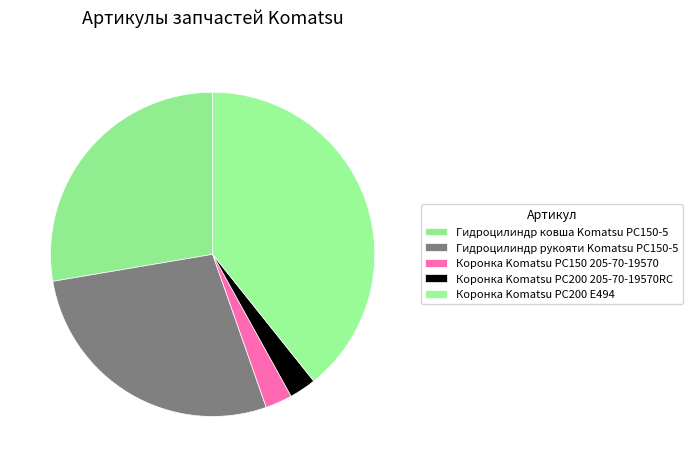

How many segments does this pie chart have?

5